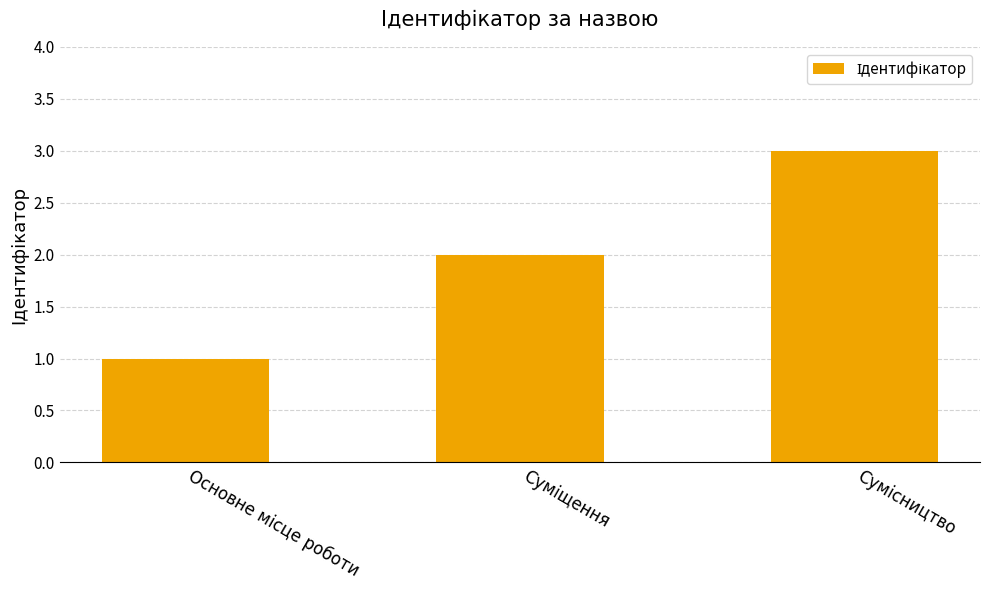

Count the number of data series in this chart.

1